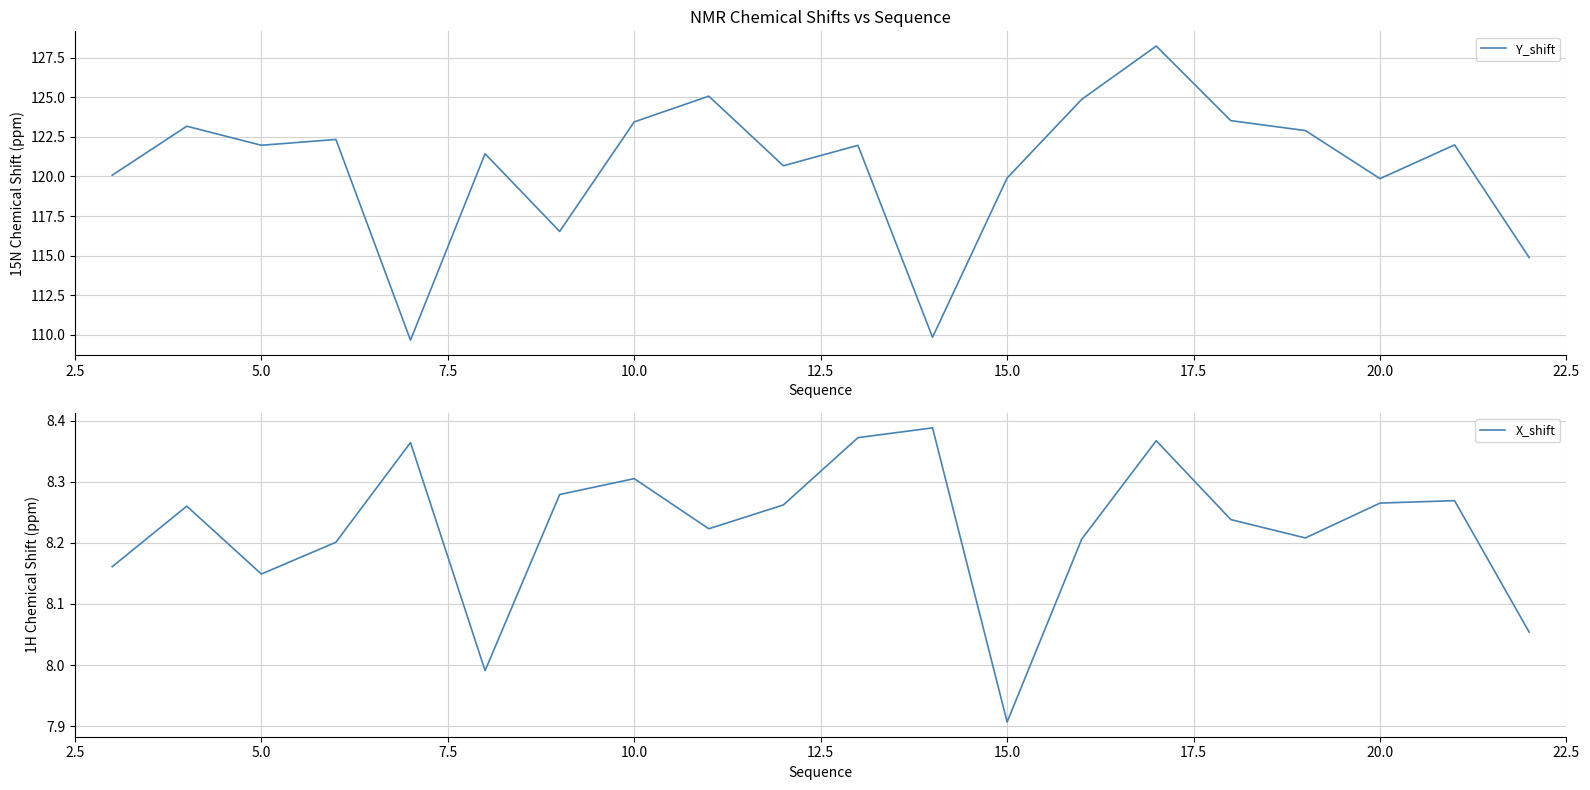

At which label does X_shift reach its minimum?

15.0